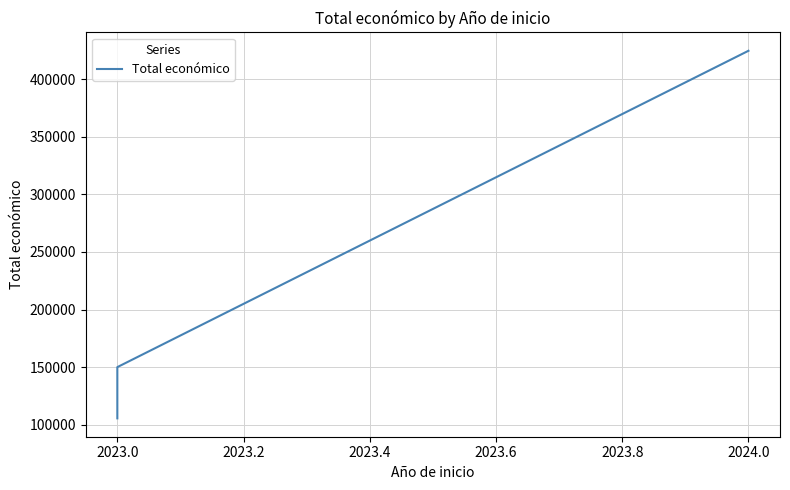

Does the chart display data point markers on the line(s)?

No